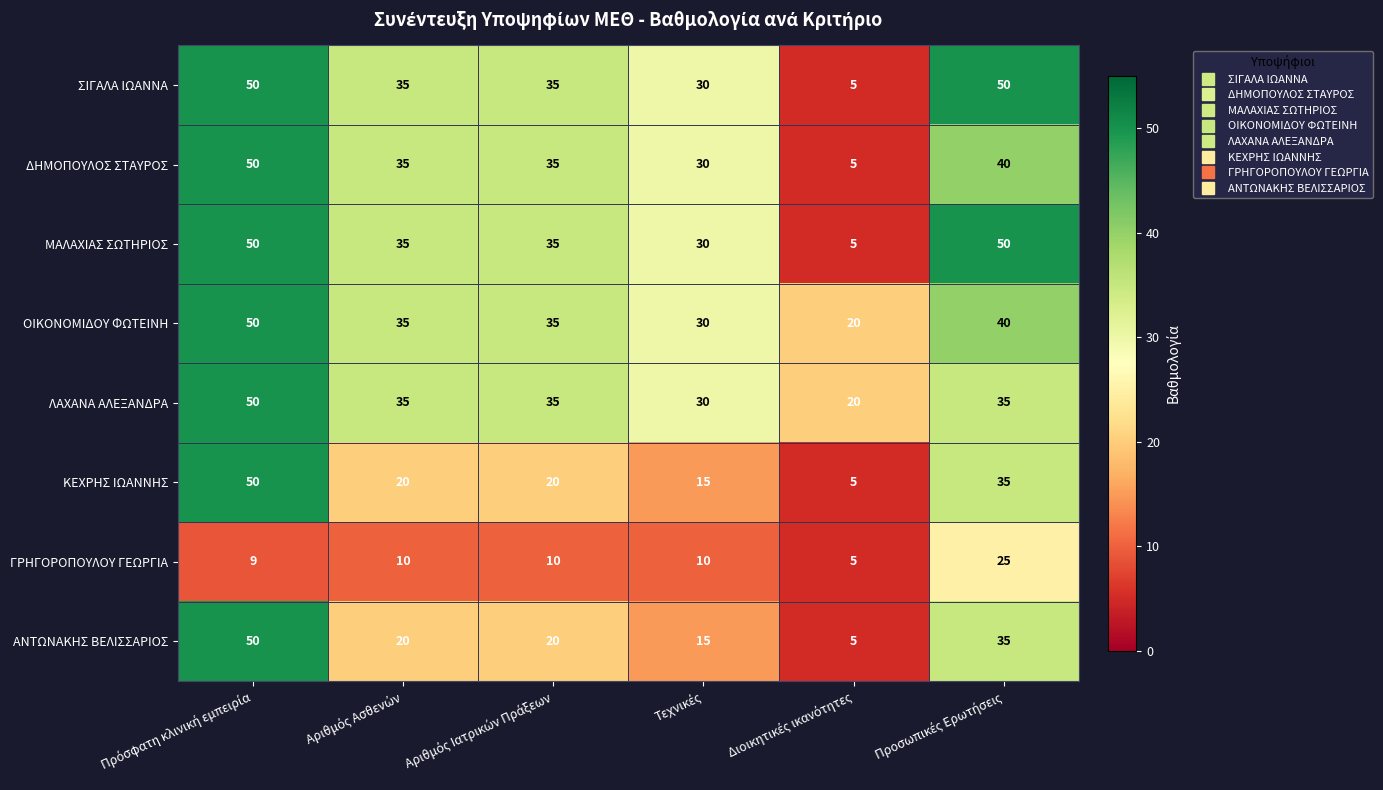

Count the ΜΑΛΑΧΙΑΣ ΣΩΤΗΡΙΟΣ values in the range 30 to 50.

5